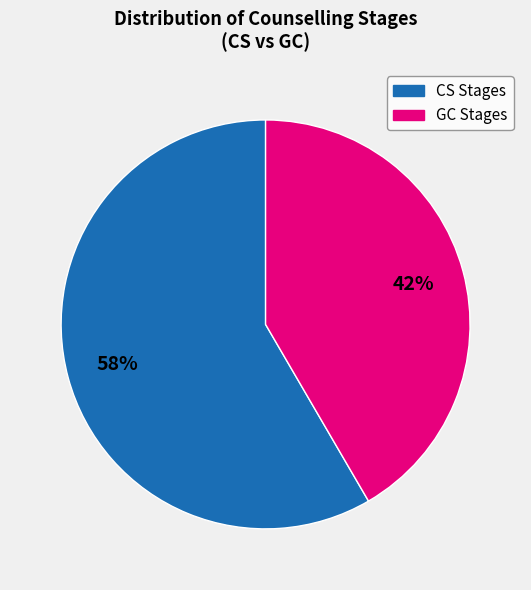

To the nearest percent, what is the average slice percentage?

50%